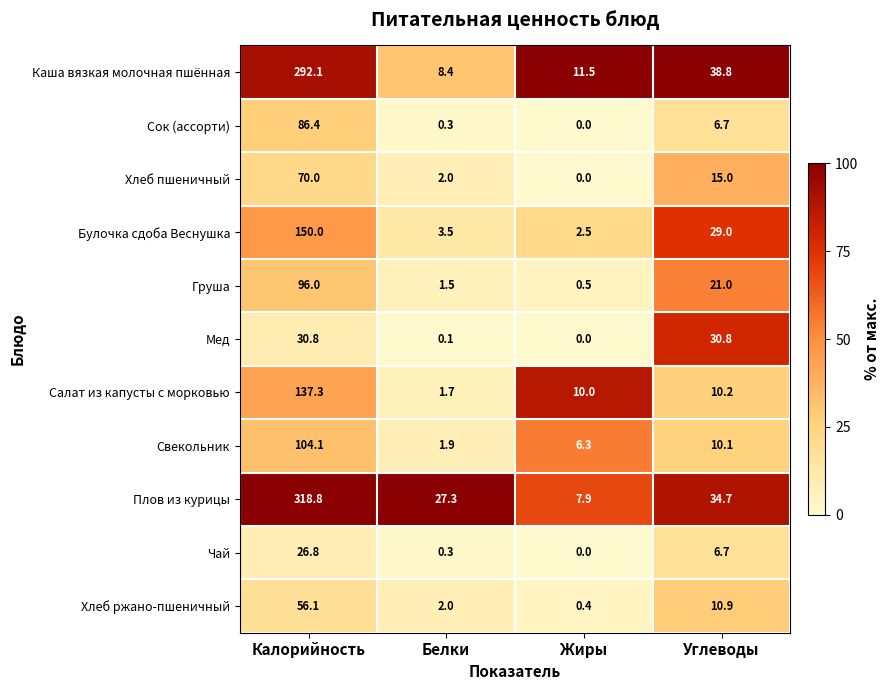

At Калорийность, list the series in order from smallest to largest.

Чай, Мед, Хлеб ржано-пшеничный, Хлеб пшеничный, Сок (ассорти), Груша, Свекольник, Салат из капусты с морковью, Булочка сдоба Веснушка, Каша вязкая молочная пшённая, Плов из курицы